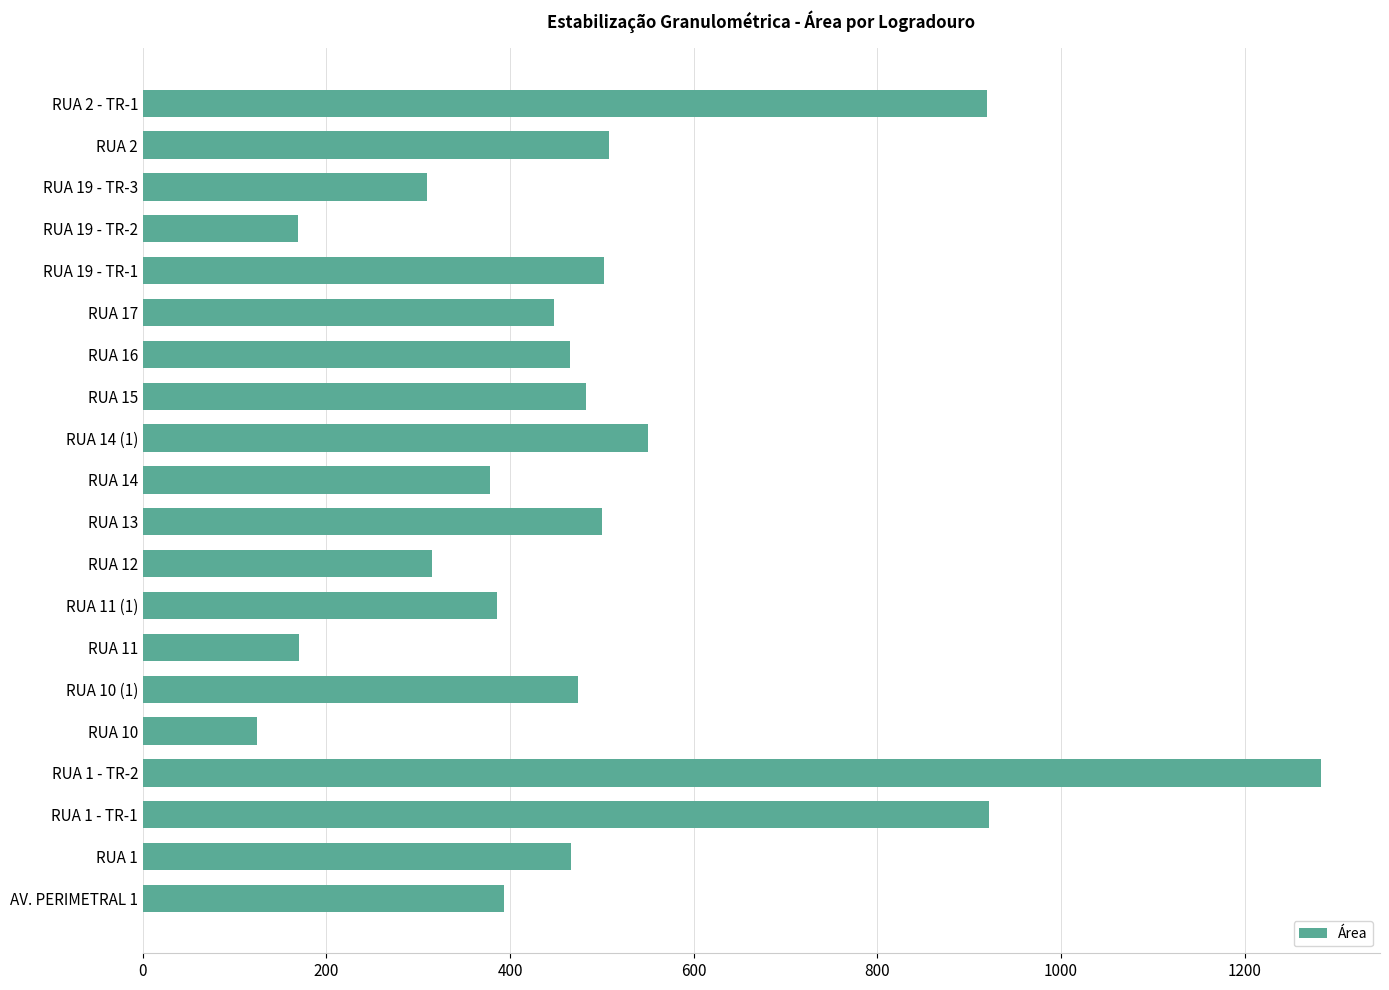

Between RUA 1 and RUA 10, which is larger?

RUA 1